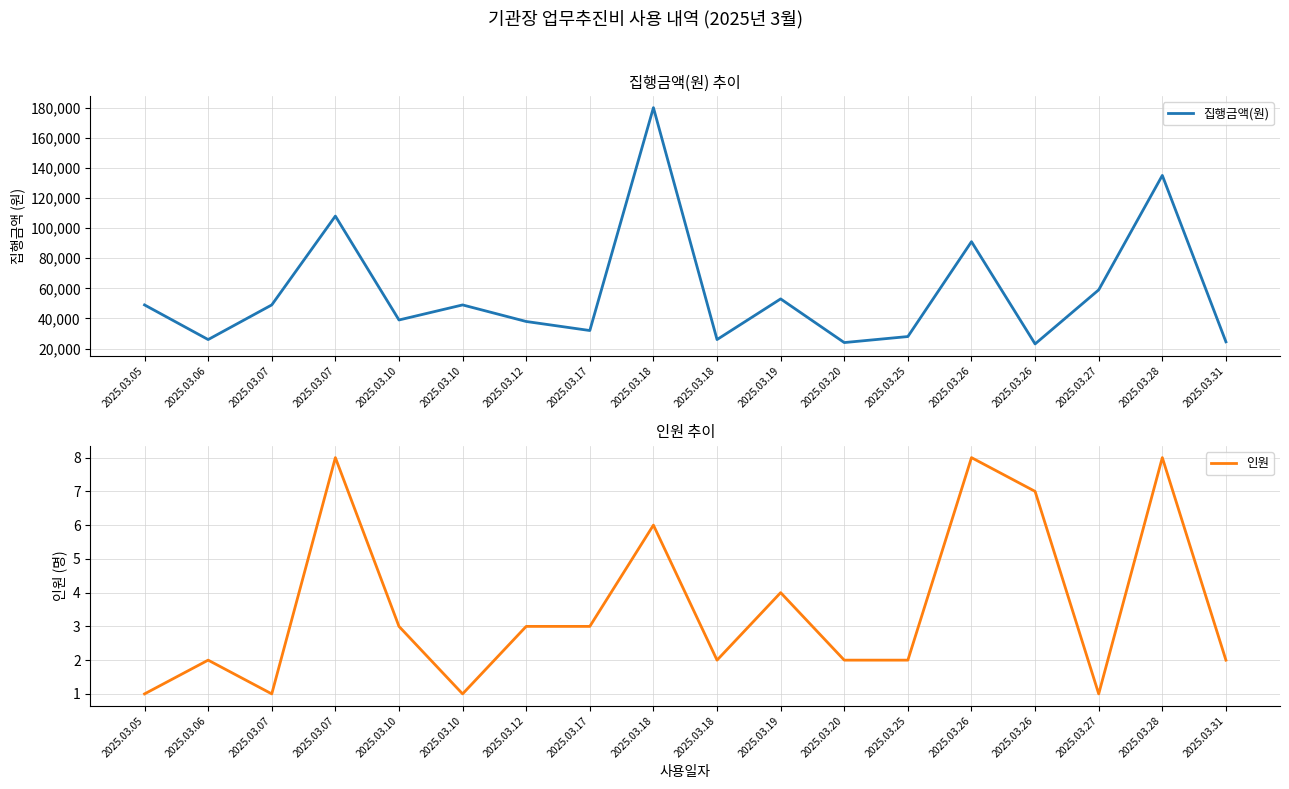

How many 인원 values are between 2 and 6?

10